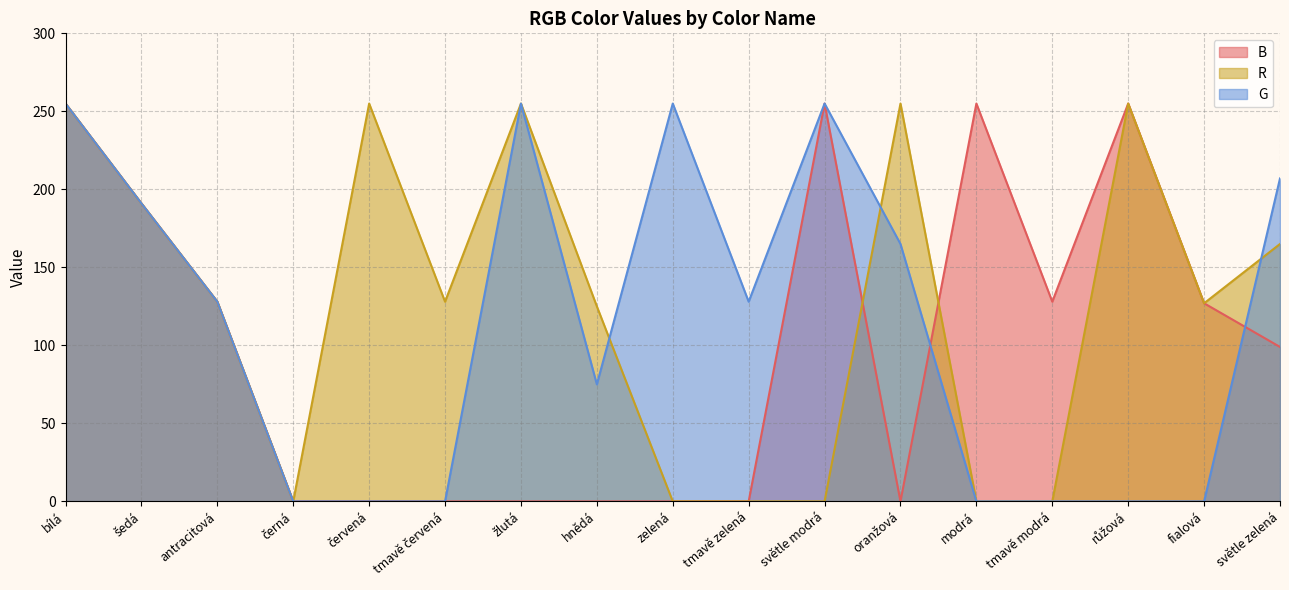

How many values in the G series exceed 128?

7